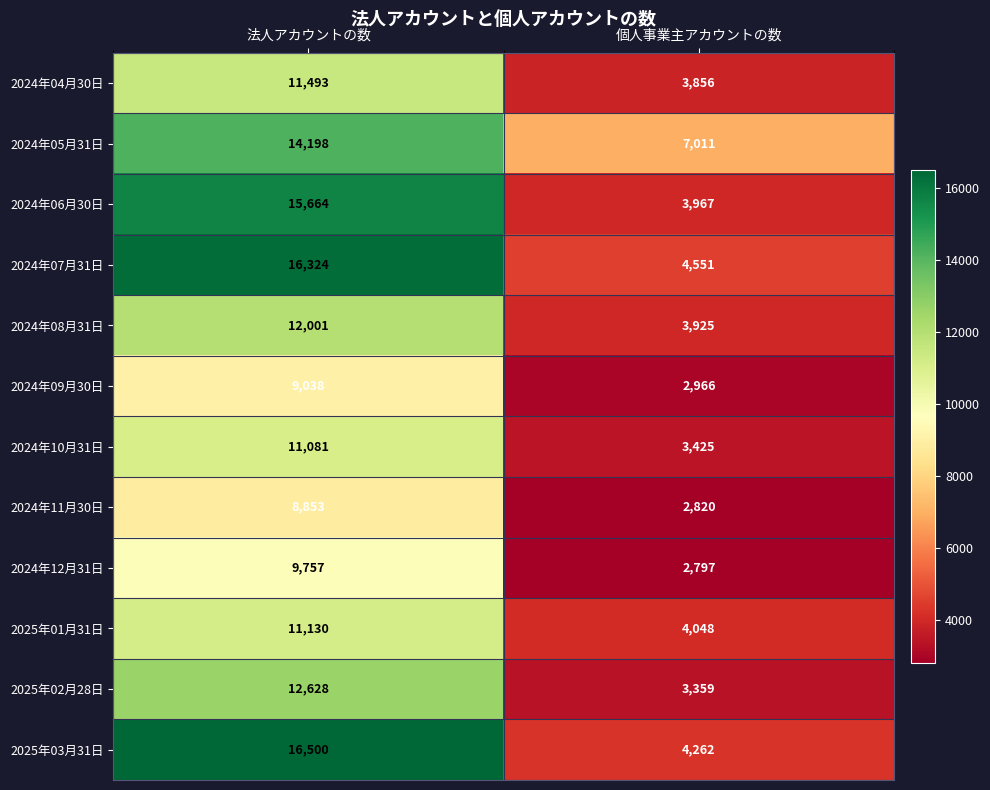

What is the difference between the maximum and minimum values in the 2024年05月31日 series?

7187